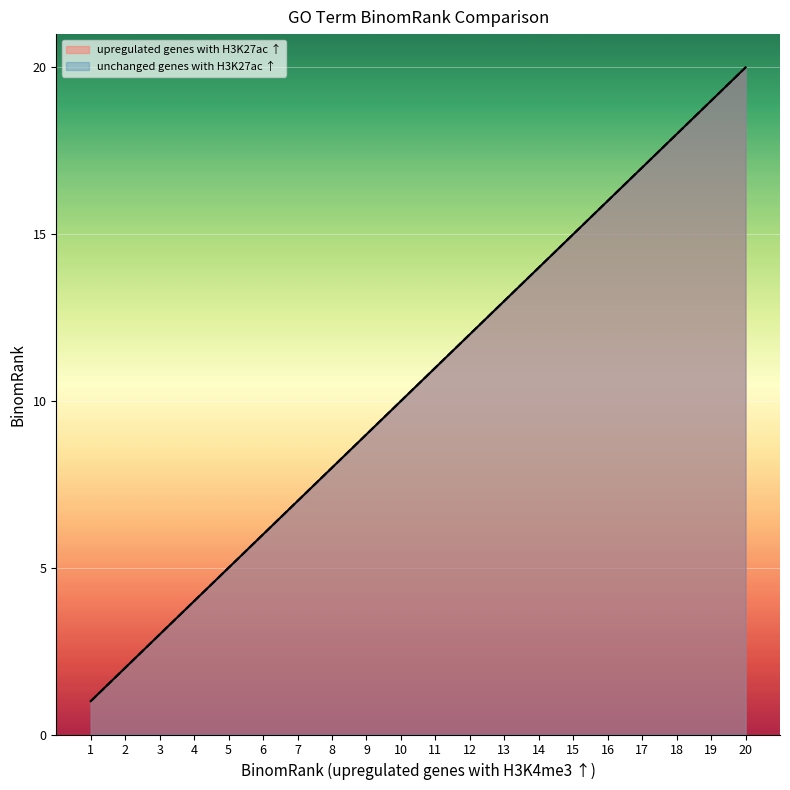

What is the sum of all upregulated genes with H3K27ac ↑ values?

210